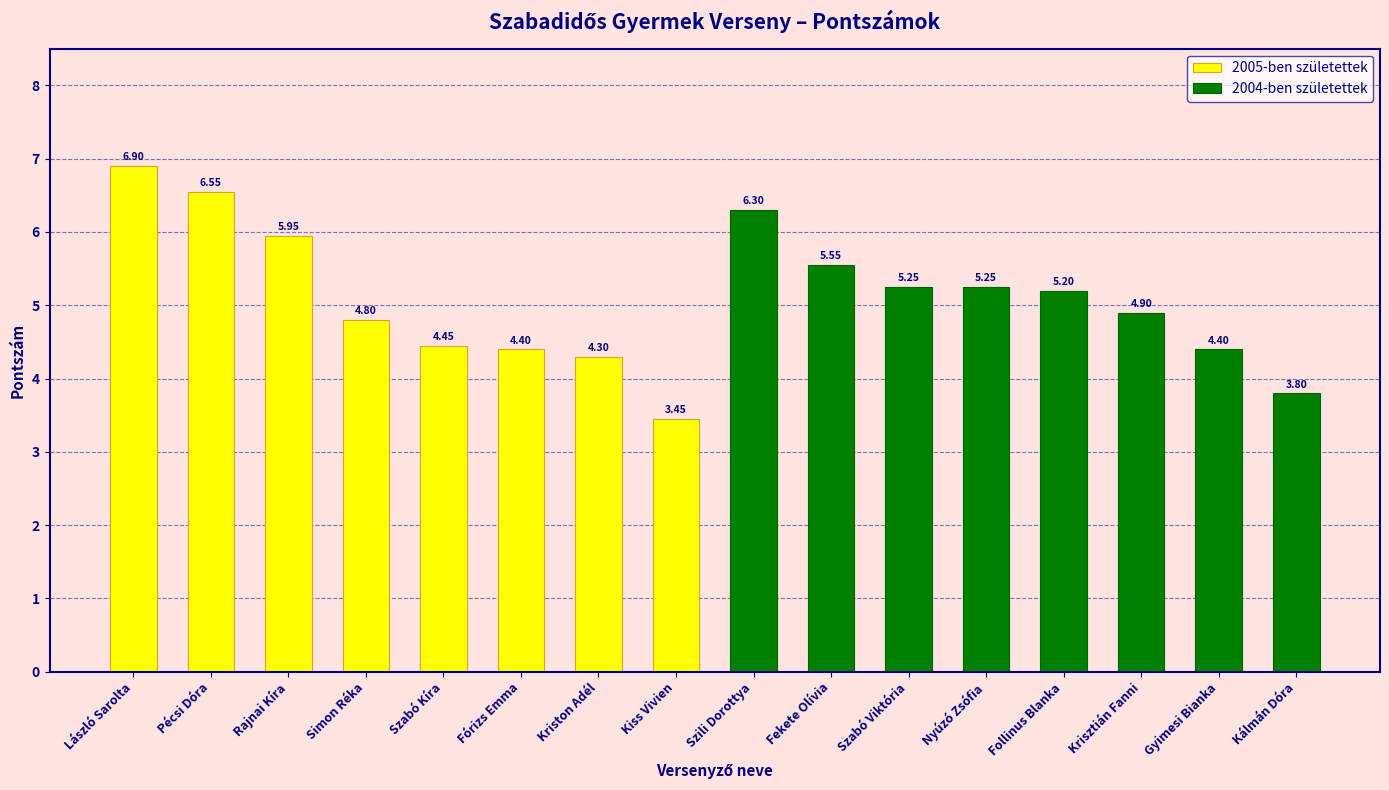

Rank the series at Kiss Vivien from lowest to highest value.

2005-ben születettek, 2004-ben születettek